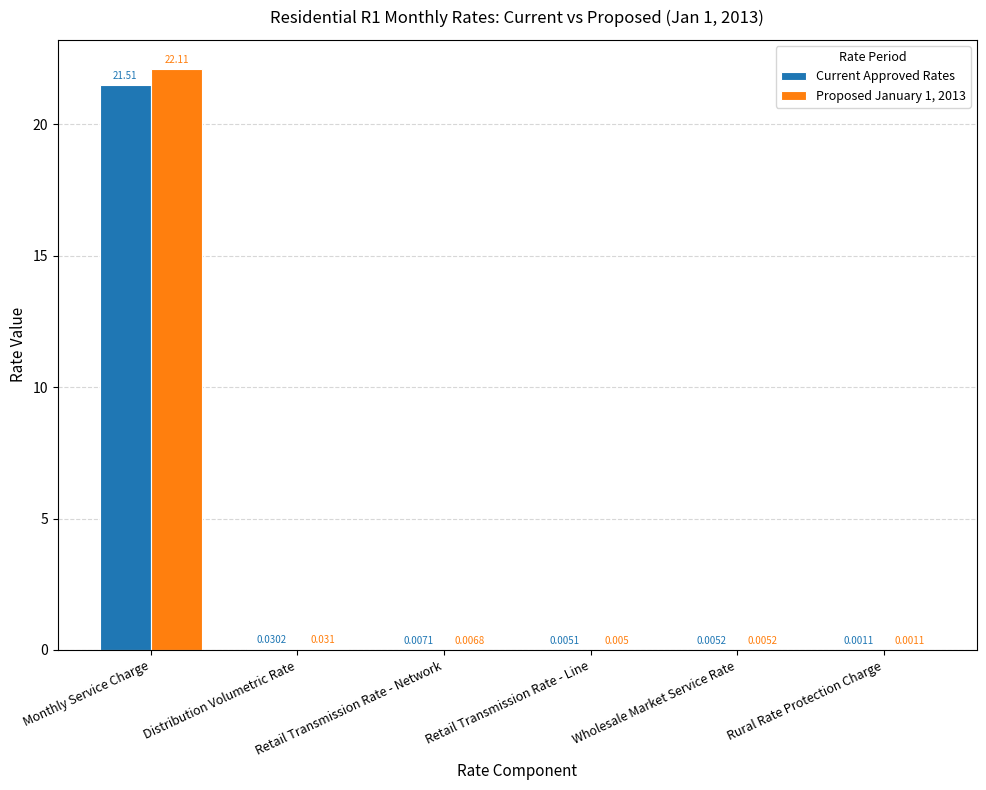

Is the value of Current Approved Rates at Distribution Volumetric Rate greater than the value of Proposed January 1, 2013 at Retail Transmission Rate - Network?

Yes